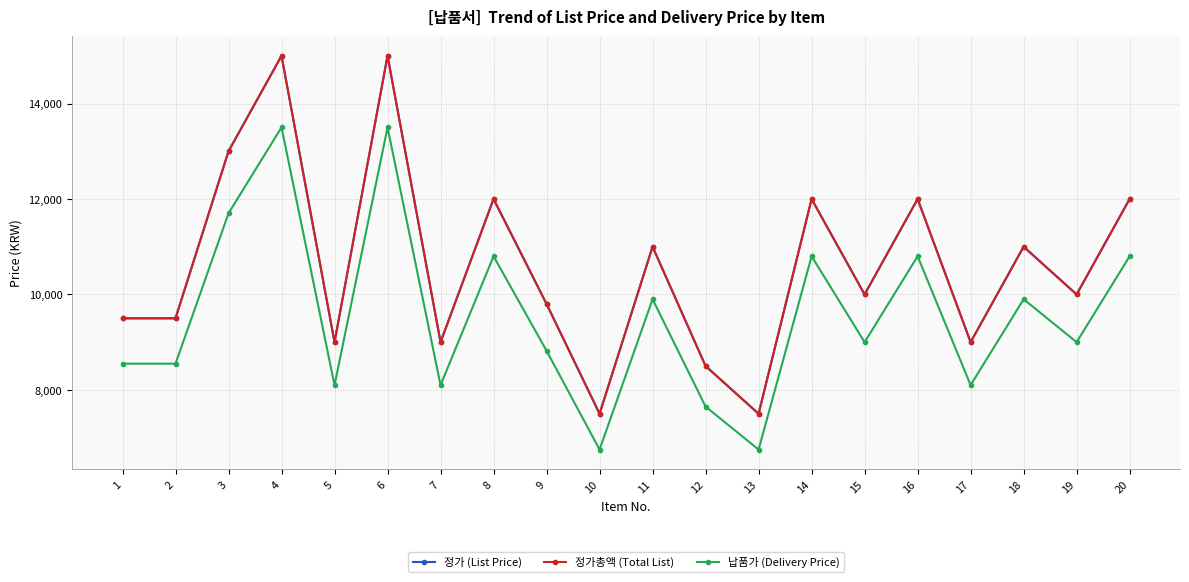

Reading left to right, what are all the values shown in this chart?

정가 (List Price): 9500	9500	13000	15000	9000	15000	9000	12000	9800	7500	11000	8500	7500	12000	10000	12000	9000	11000	10000	12000
정가총액 (Total List): 9500	9500	13000	15000	9000	15000	9000	12000	9800	7500	11000	8500	7500	12000	10000	12000	9000	11000	10000	12000
납품가 (Delivery Price): 8550	8550	11700	13500	8100	13500	8100	10800	8820	6750	9900	7650	6750	10800	9000	10800	8100	9900	9000	10800